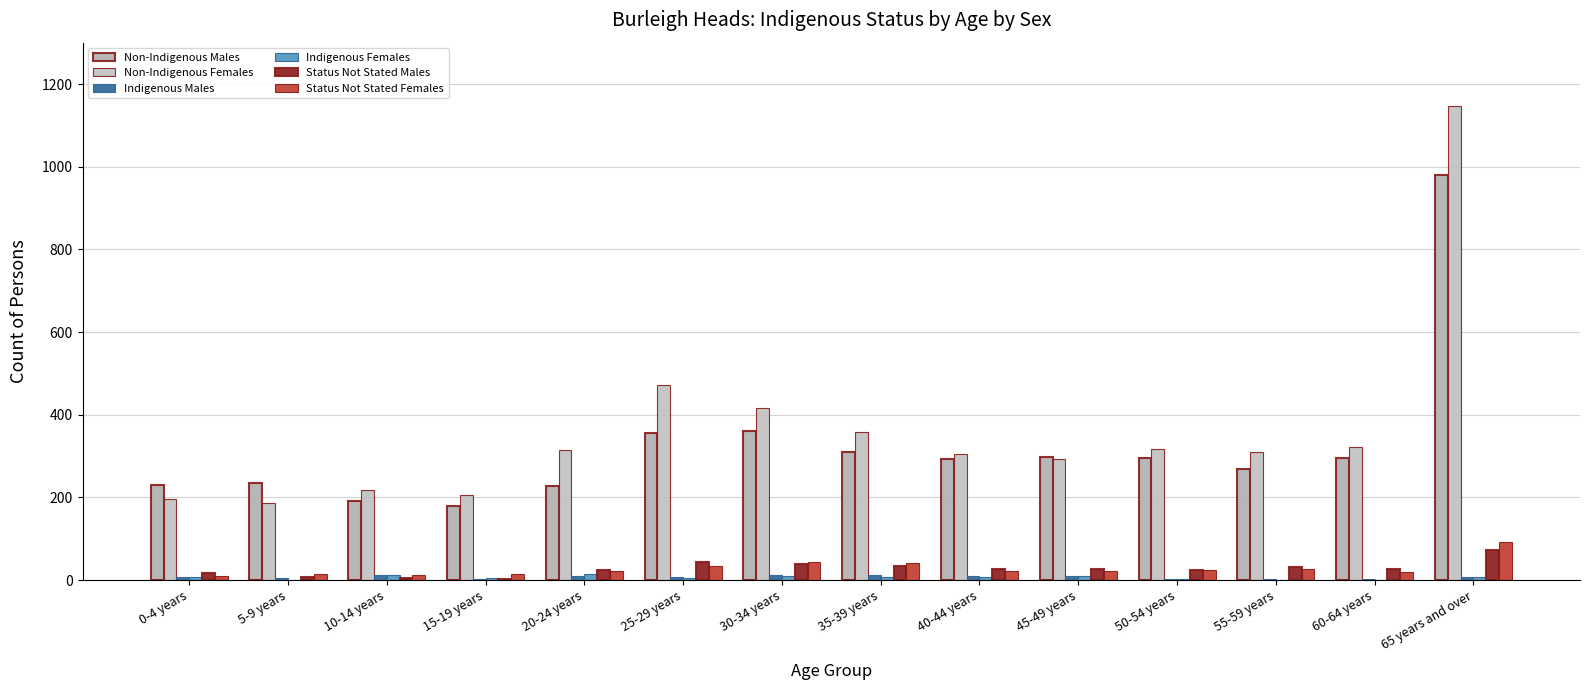

Reading right to left, extract all data points from this chart.

Non-Indigenous Males: 65 years and over=979	60-64 years=296	55-59 years=270	50-54 years=296	45-49 years=298	40-44 years=294	35-39 years=310	30-34 years=361	25-29 years=356	20-24 years=227	15-19 years=179	10-14 years=191	5-9 years=235	0-4 years=231
Non-Indigenous Females: 65 years and over=1147	60-64 years=323	55-59 years=310	50-54 years=318	45-49 years=293	40-44 years=305	35-39 years=359	30-34 years=416	25-29 years=472	20-24 years=315	15-19 years=205	10-14 years=218	5-9 years=186	0-4 years=196
Indigenous Males: 65 years and over=7	60-64 years=3	55-59 years=4	50-54 years=4	45-49 years=9	40-44 years=10	35-39 years=12	30-34 years=12	25-29 years=7	20-24 years=10	15-19 years=3	10-14 years=12	5-9 years=5	0-4 years=7
Indigenous Females: 65 years and over=8	60-64 years=0	55-59 years=0	50-54 years=4	45-49 years=11	40-44 years=7	35-39 years=7	30-34 years=9	25-29 years=5	20-24 years=15	15-19 years=6	10-14 years=13	5-9 years=0	0-4 years=8
Status Not Stated Males: 65 years and over=73	60-64 years=28	55-59 years=31	50-54 years=25	45-49 years=27	40-44 years=26	35-39 years=34	30-34 years=39	25-29 years=45	20-24 years=24	15-19 years=3	10-14 years=5	5-9 years=7	0-4 years=18
Status Not Stated Females: 65 years and over=93	60-64 years=19	55-59 years=26	50-54 years=24	45-49 years=21	40-44 years=21	35-39 years=41	30-34 years=45	25-29 years=35	20-24 years=23	15-19 years=14	10-14 years=13	5-9 years=16	0-4 years=9